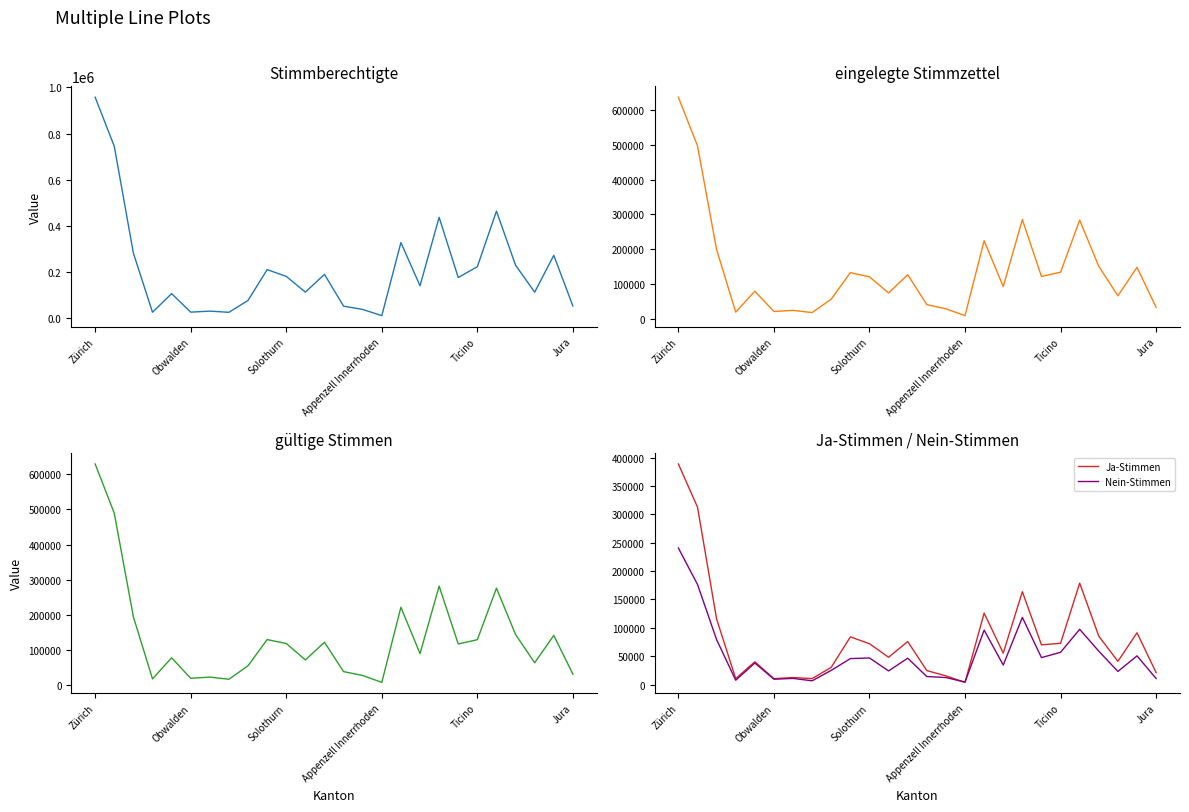

Which has a higher value, 12 or 19?

12